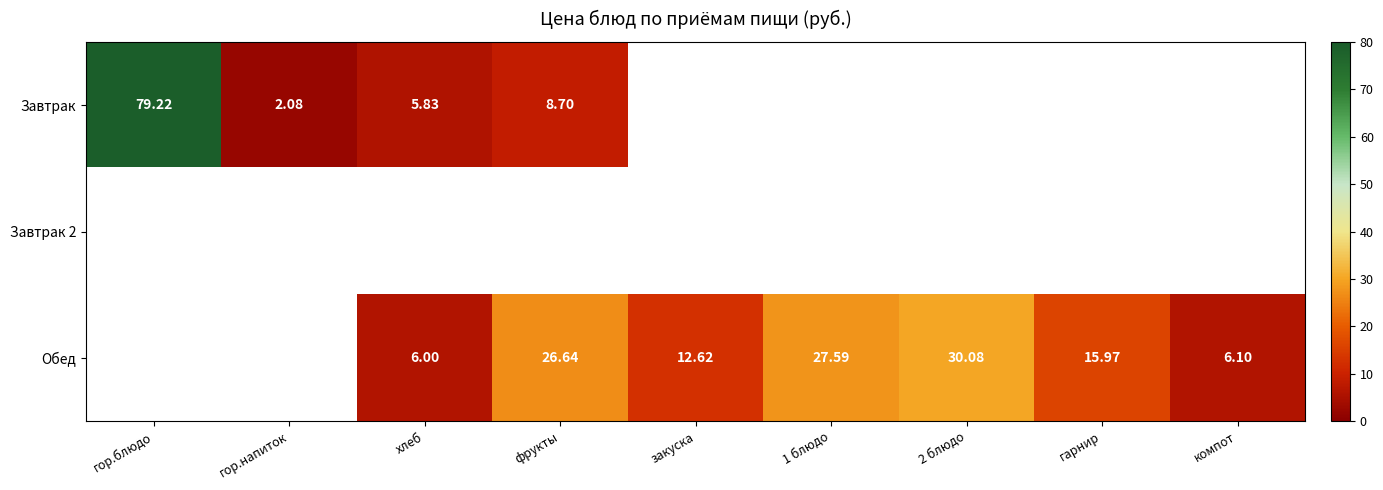

What is the greatest value displayed?

79.2